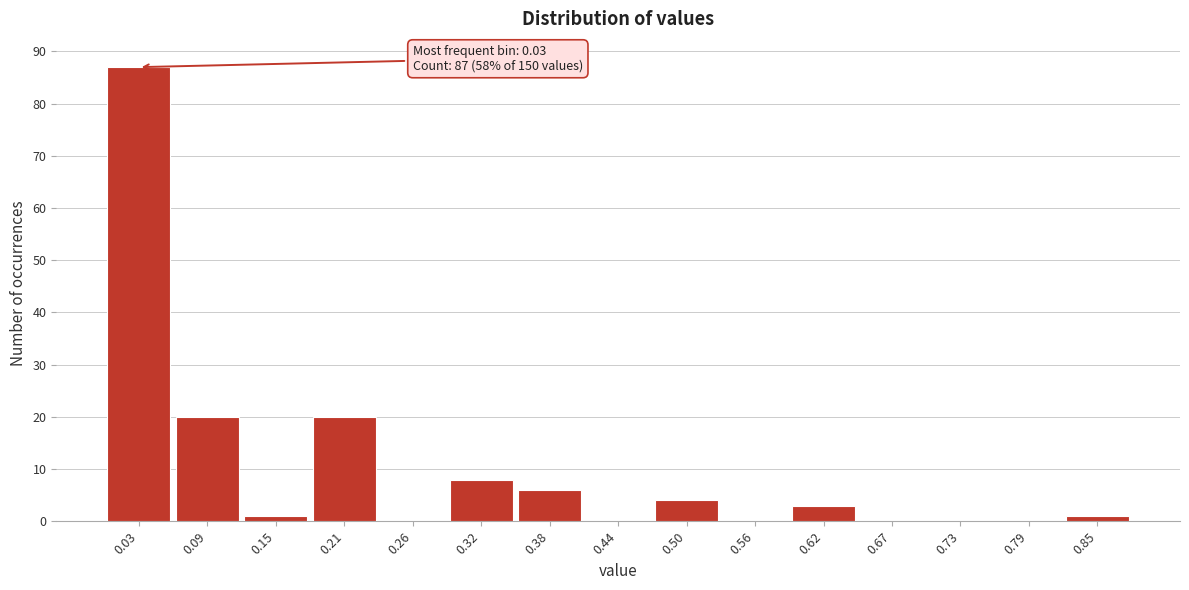

Which range on the x-axis has the tallest bar?

0.00 to 0.06